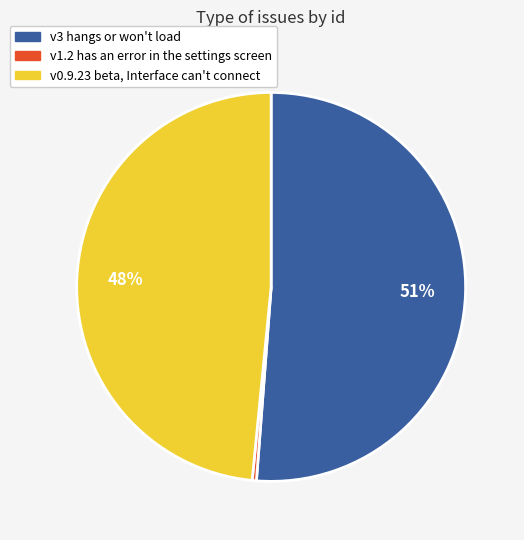

True or false: v1.2 has an error in the settings screen accounts for 12% of the total.

False